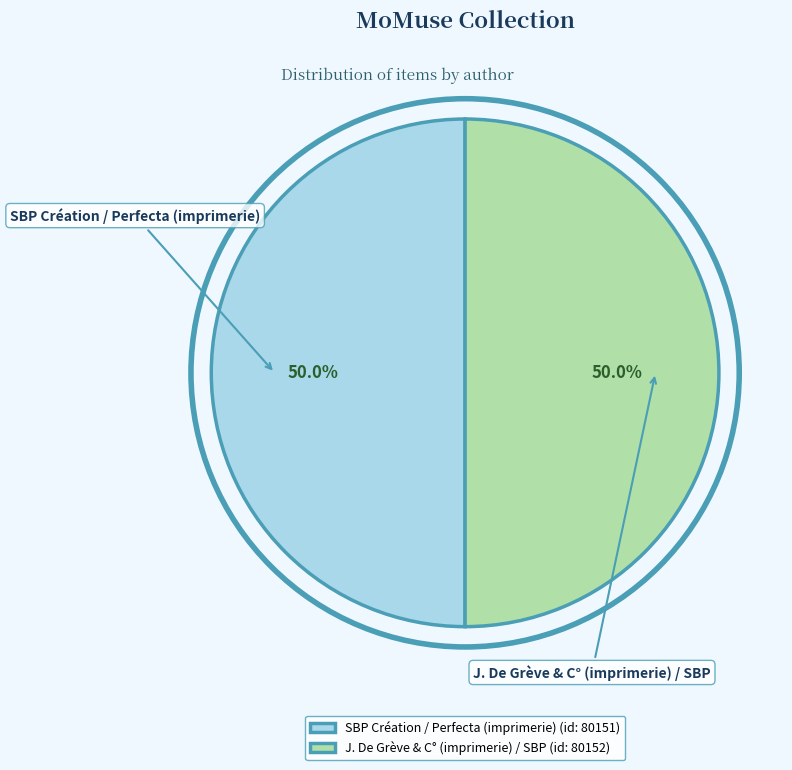

What percentage is NOT represented by SBP Création / Perfecta (imprimerie) (id: 80151)?

50.0%